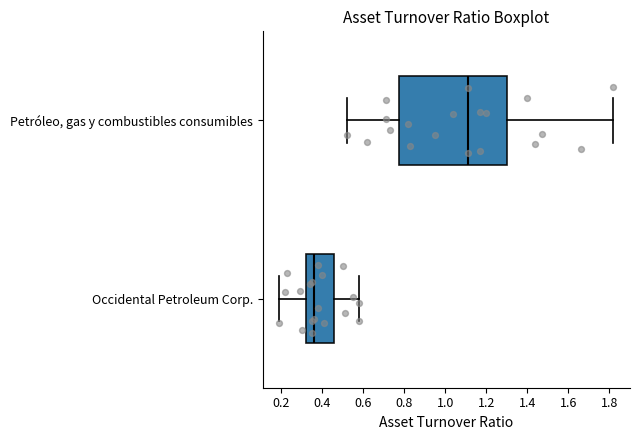

Reading bottom to top, transcribe this box plot: for each box, give where its median line is, the range the box spans, and where its two whiskers end, as read against the x-axis. The values are not printed on the chart, so give them approximately, as read against the axis.

Occidental Petroleum Corp.: median 0.36, box 0.32 to 0.46, whiskers 0.20 to 0.58
Petróleo, gas y combustibles consumibles: median 1.12, box 0.78 to 1.30, whiskers 0.52 to 1.82